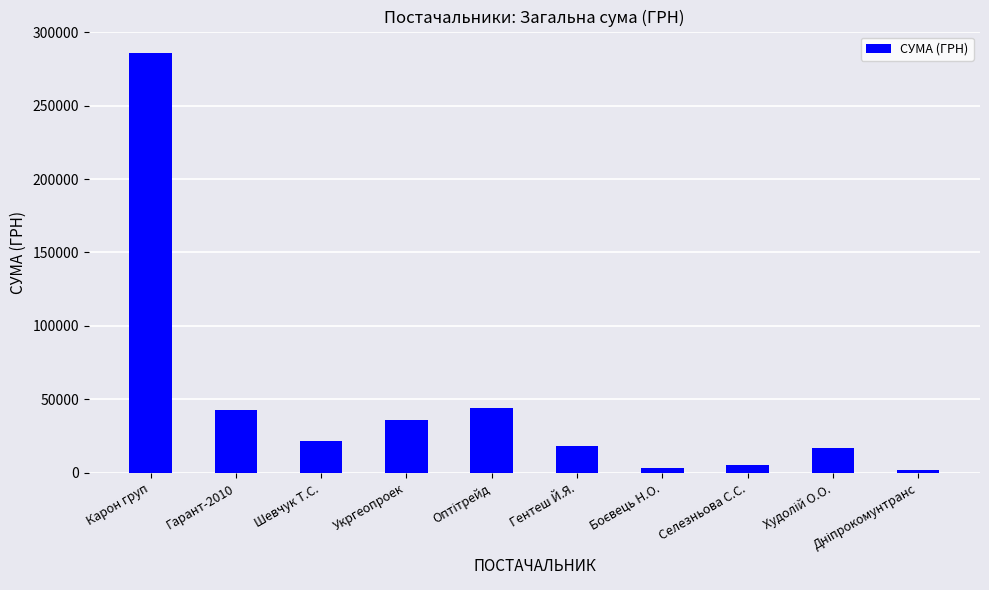

What is the maximum value shown in the chart?

286013.9